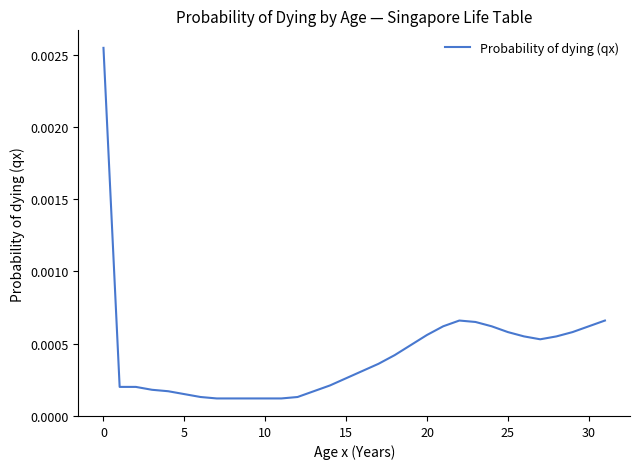

What is the label of the 18th point from the left?

17